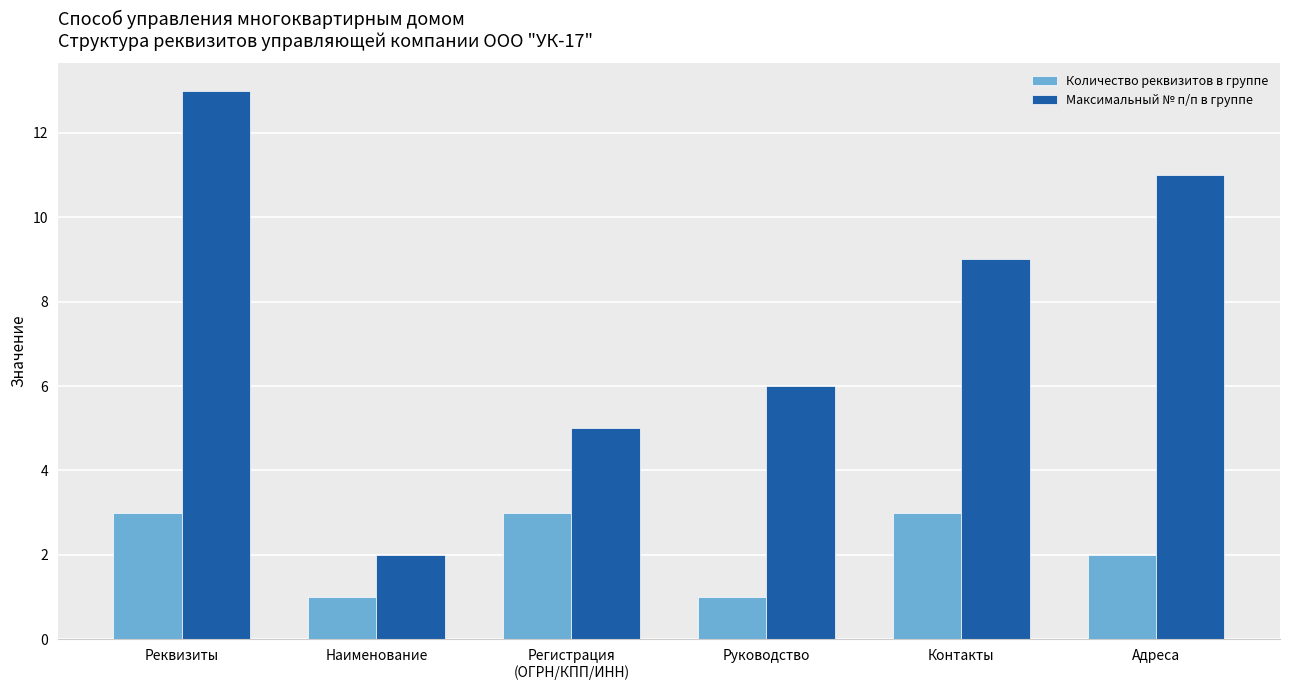

What is the maximum value for Количество реквизитов в группе?

3